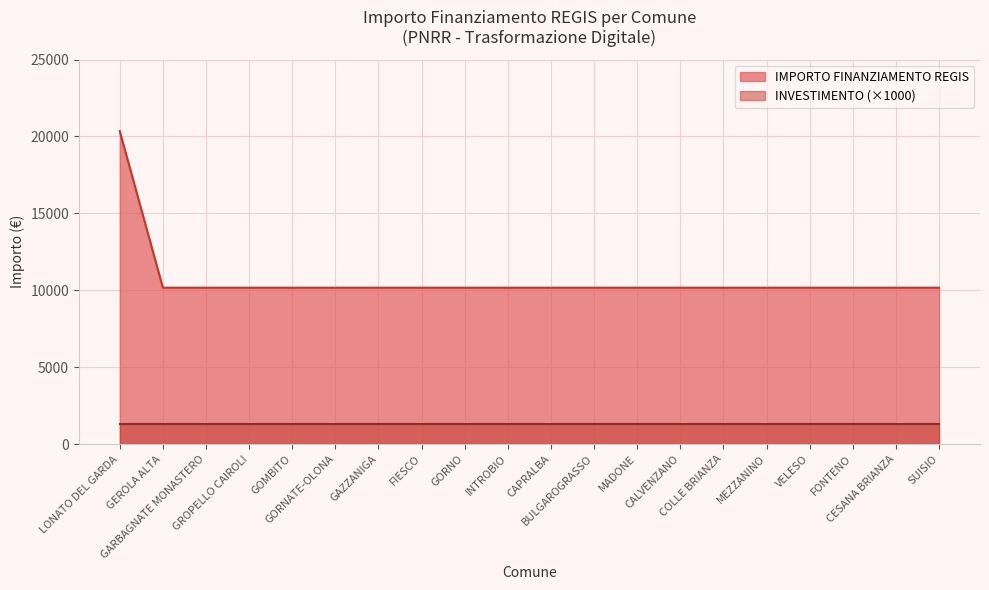

Where is the data nearest to the value 15258?

LONATO DEL GARDA